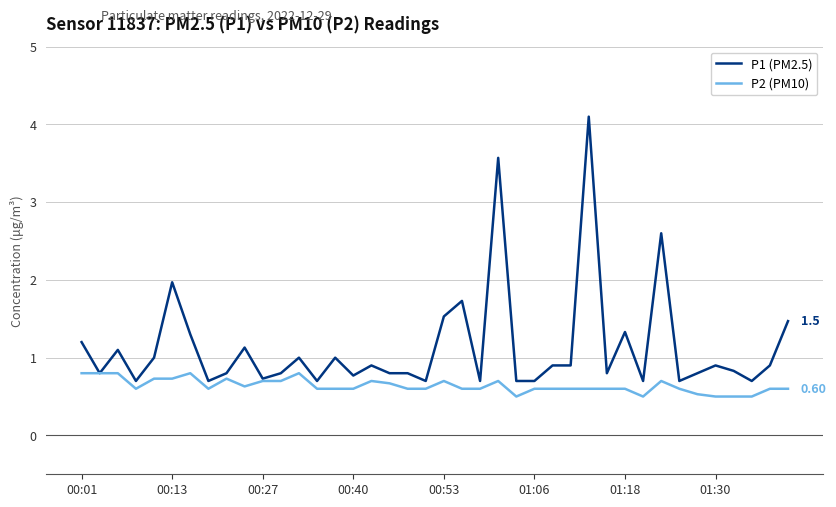

Which series has the largest total across all categories?

P1 (PM2.5)